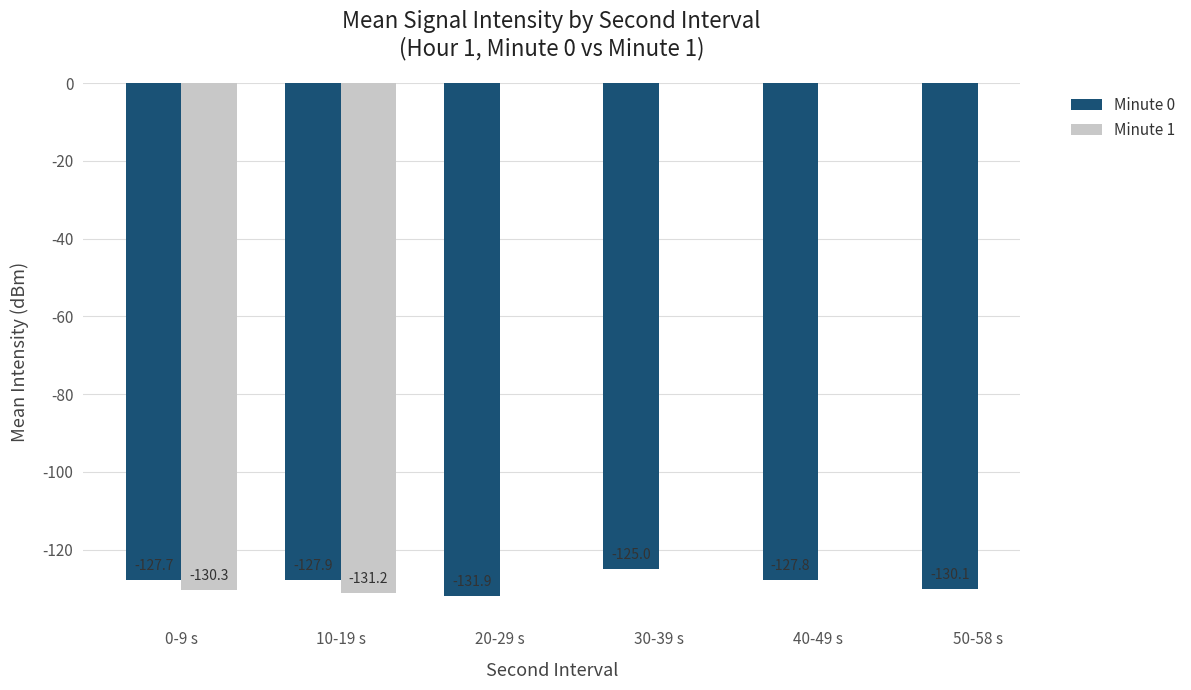

Which series has the largest total across all categories?

Minute 0